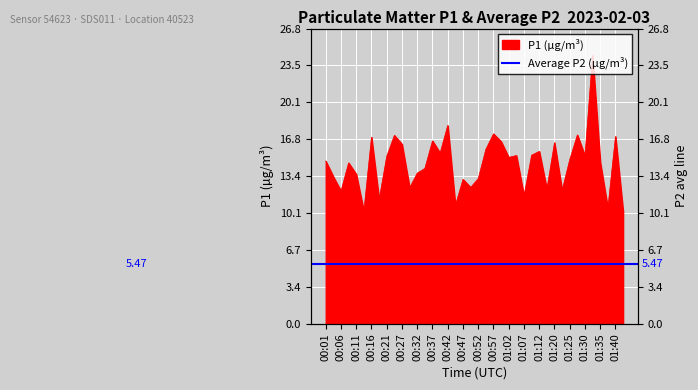

How many categories are shown in the chart?

40